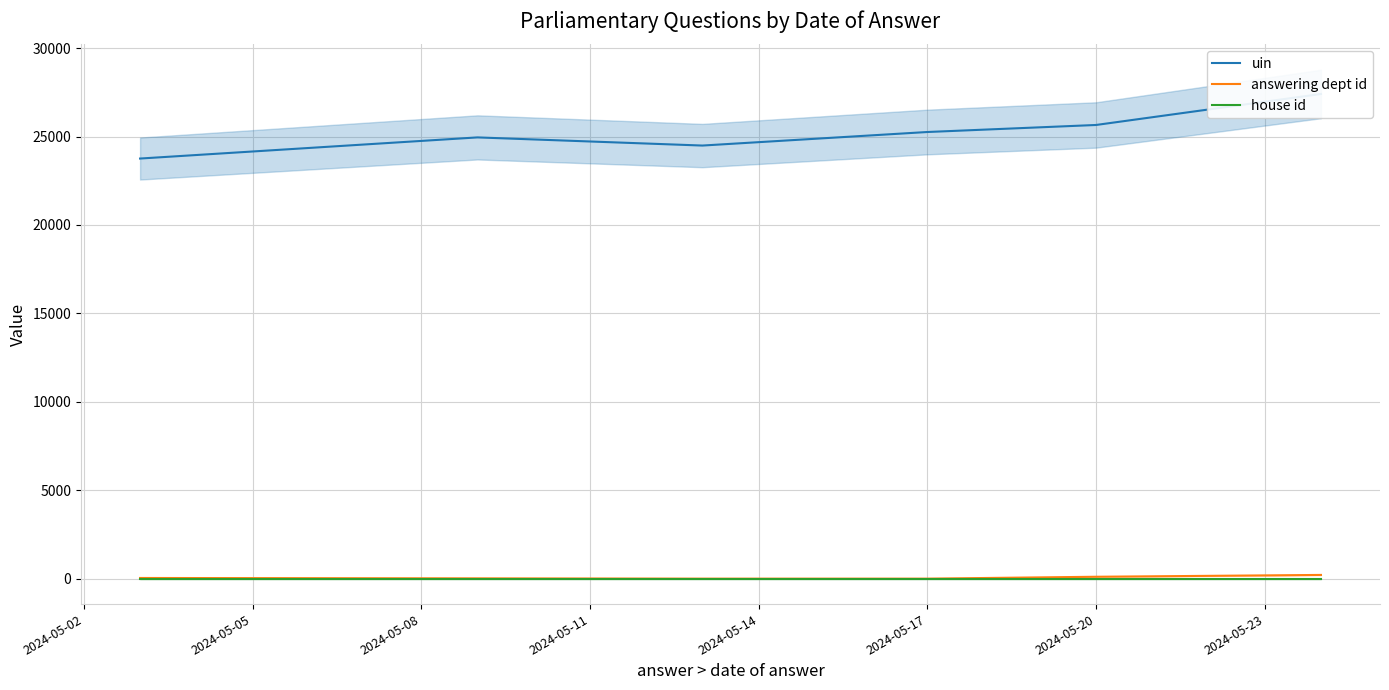

Which category has the lowest value in the answering dept id series?

2024-05-08